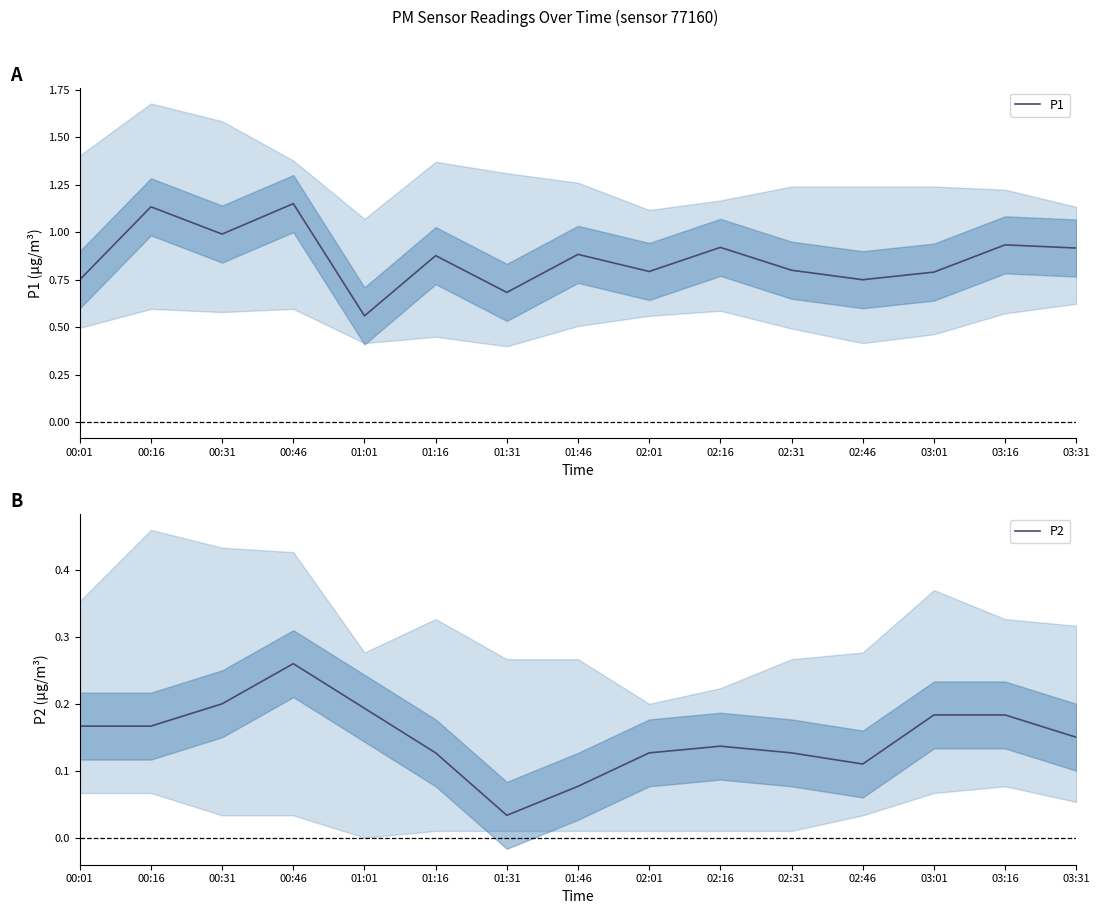

What is the total value across all series at 02:01?

0.9